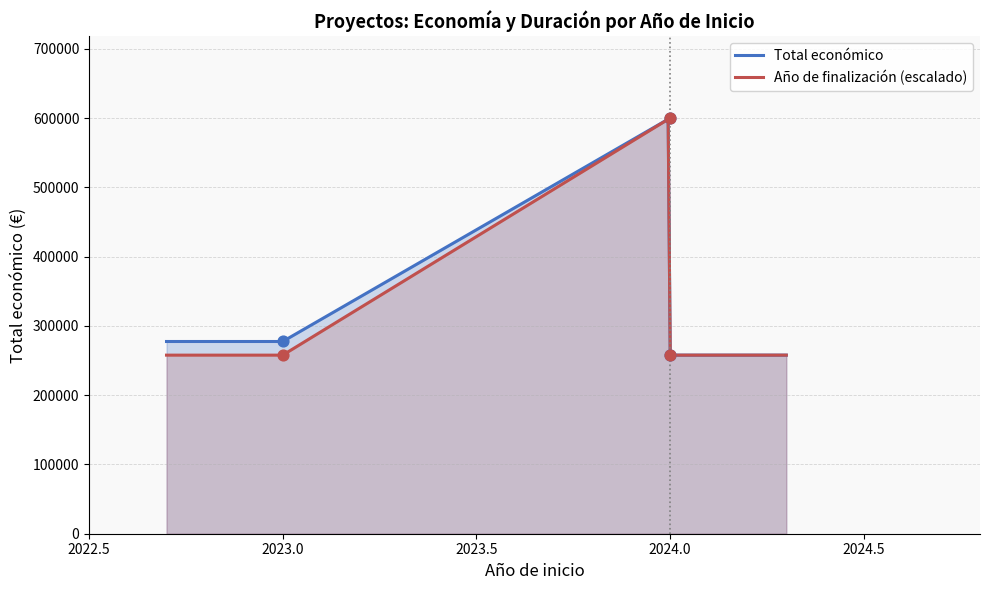

What are all the series names shown in the legend?

Total económico, Año de finalización